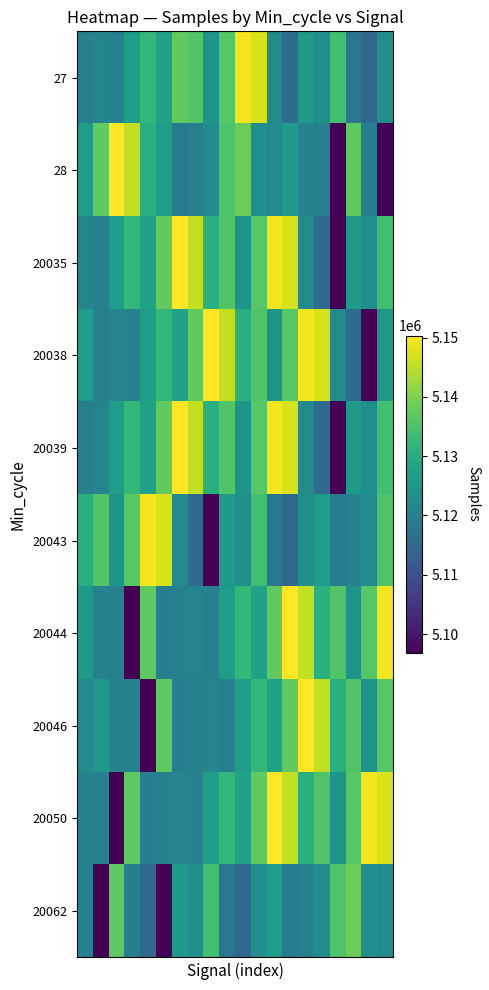

What is the greatest value displayed?

5150344